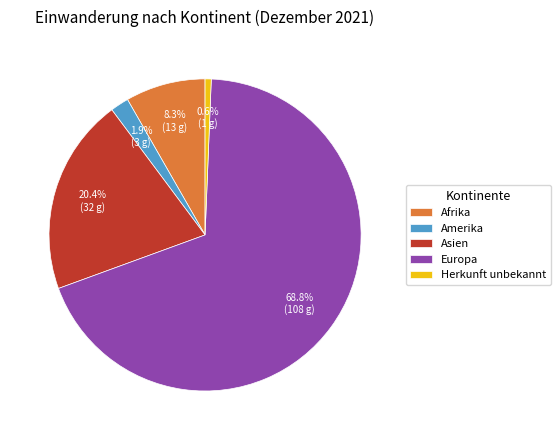

Combined, do Europa and Asien account for over 50%?

Yes